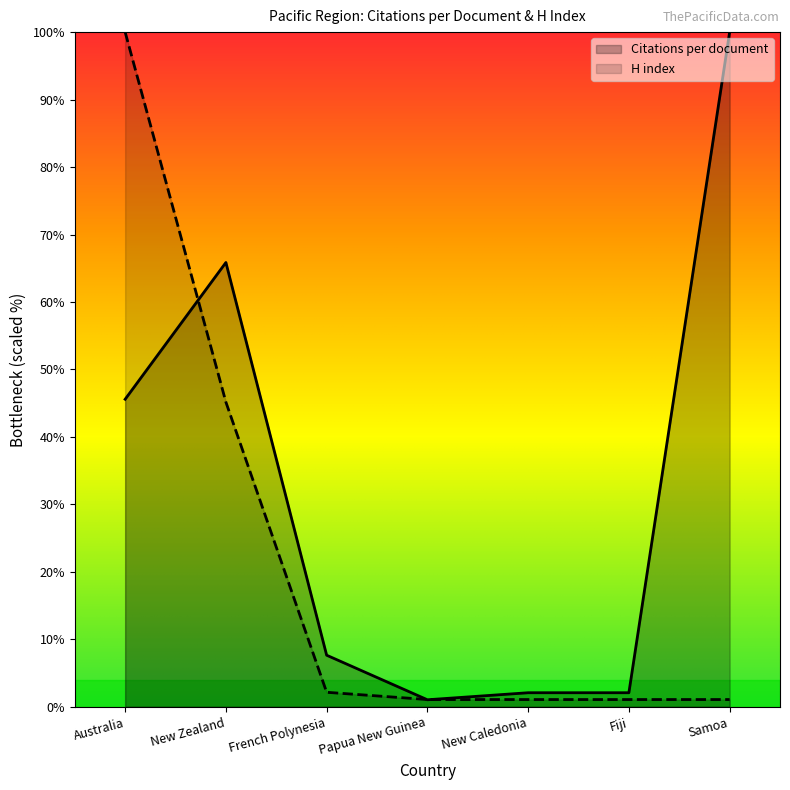

Which category has the lowest value in the H index series?

Papua New Guinea